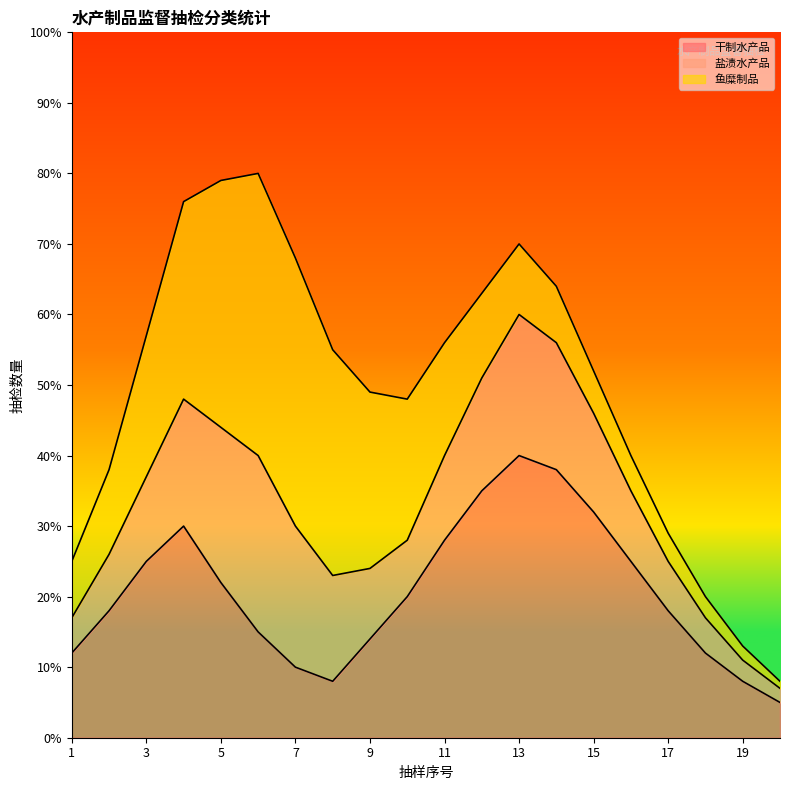

Which series has the largest total across all categories?

干制水产品